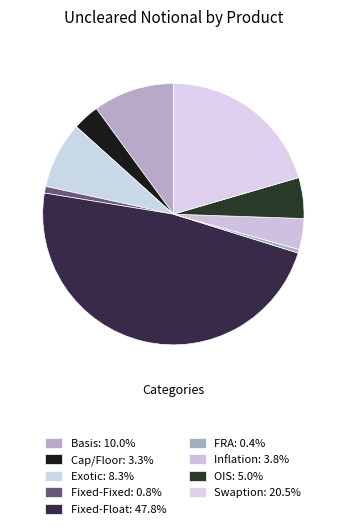

What is the largest slice in the pie chart?

Fixed-Float